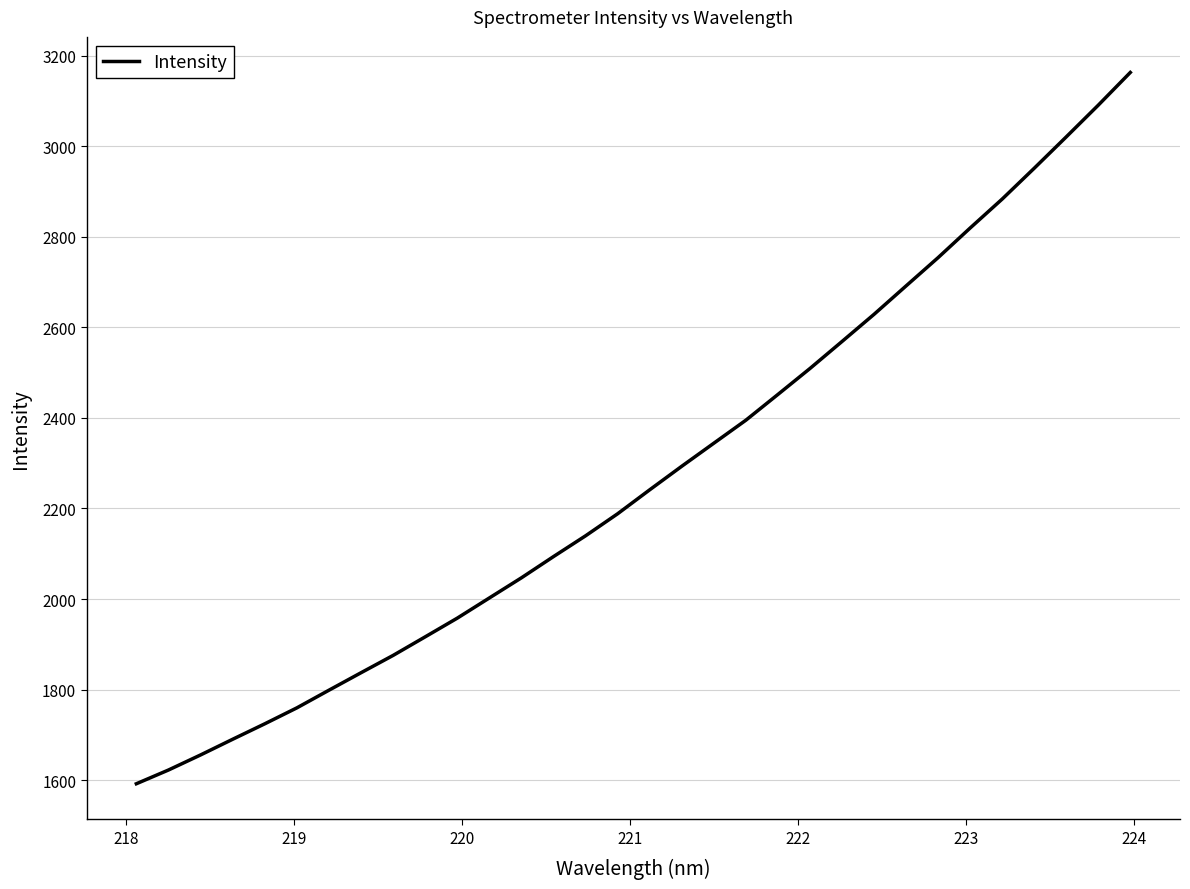

What is the maximum value shown in the chart?

3162.6